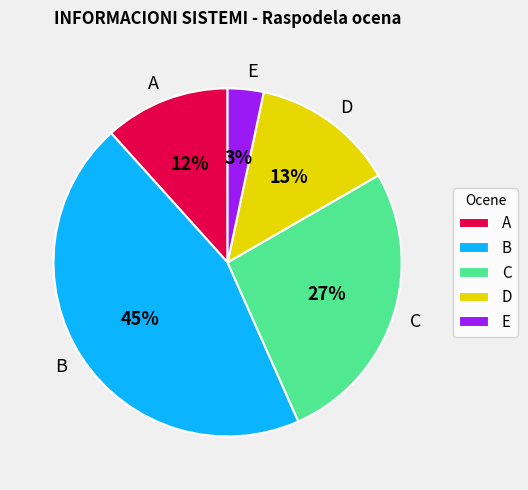

Count the number of slices in the pie.

5